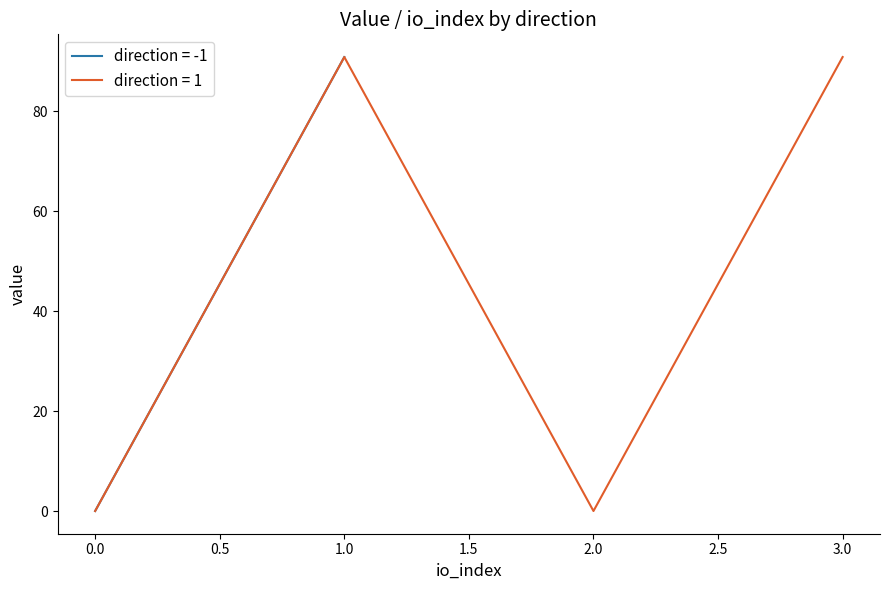

What is the difference between the second highest and second lowest values?

90.8